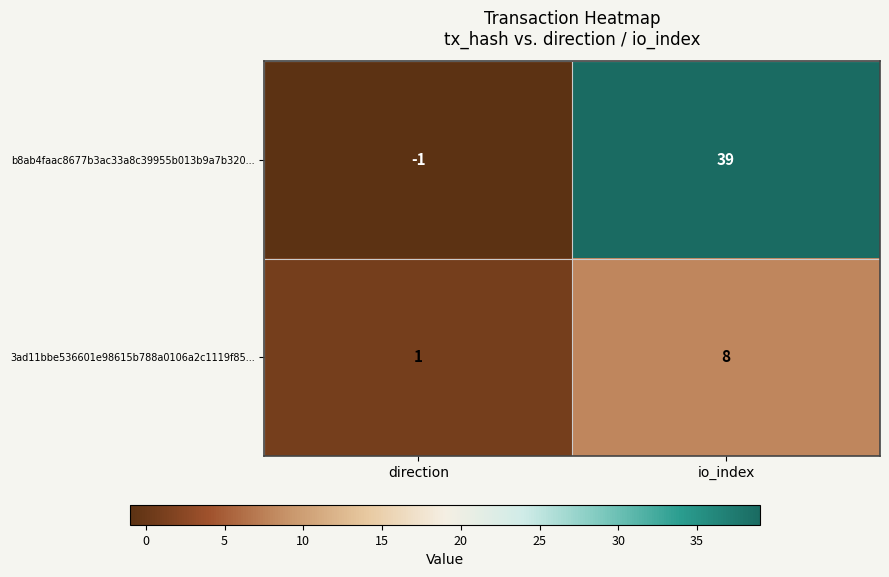

What is the difference between the 3ad11bbe536601e98615b788a0106a2c1119f85... values at direction and io_index?

7